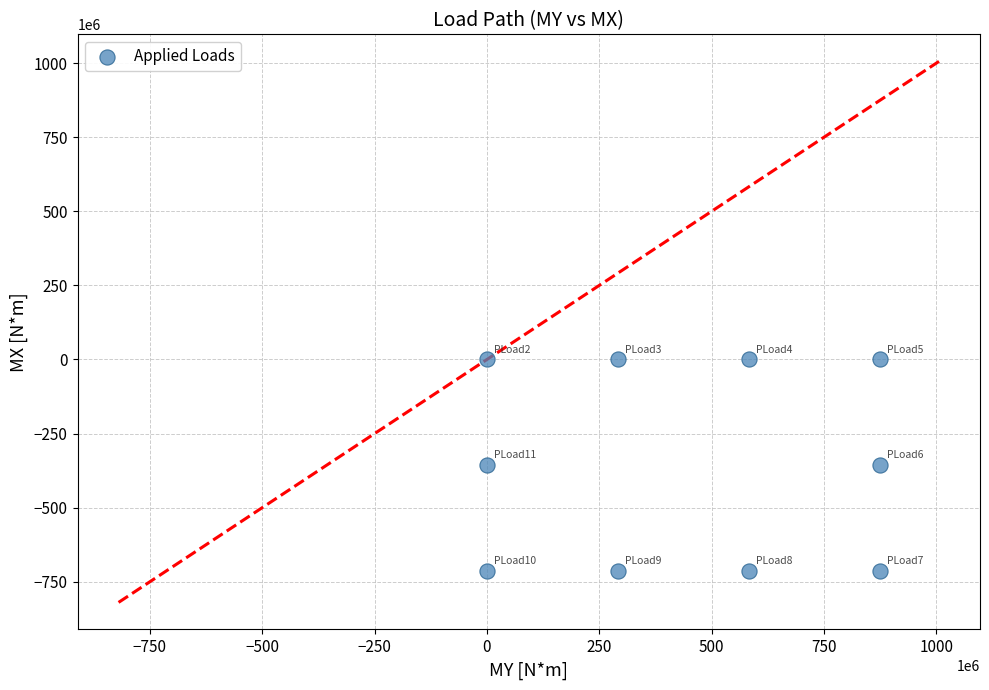

What is the range of X values (max minus min)?

874800000